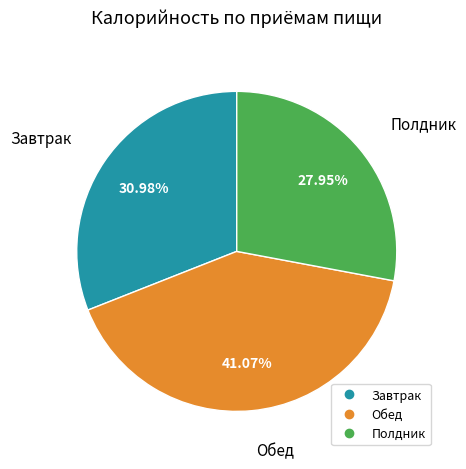

Is there any slice that represents more than half of the pie?

No